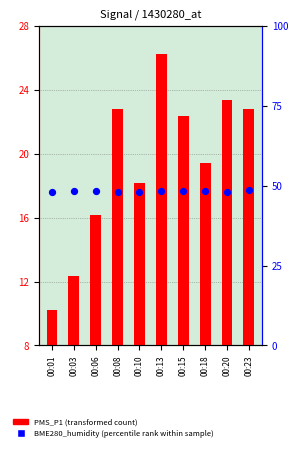

Which series reaches the maximum Y coordinate?

BME280_humidity (percentile rank within sample)